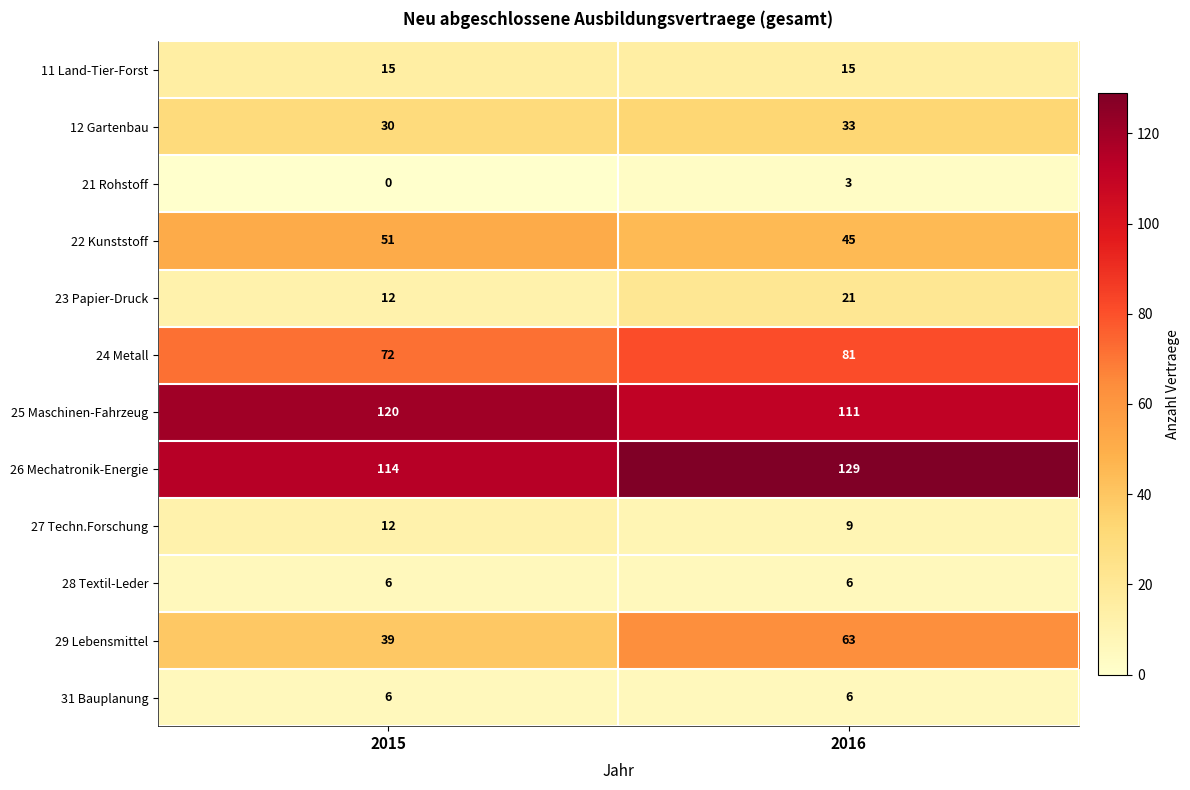

Which category has the lowest value across all series?

2015